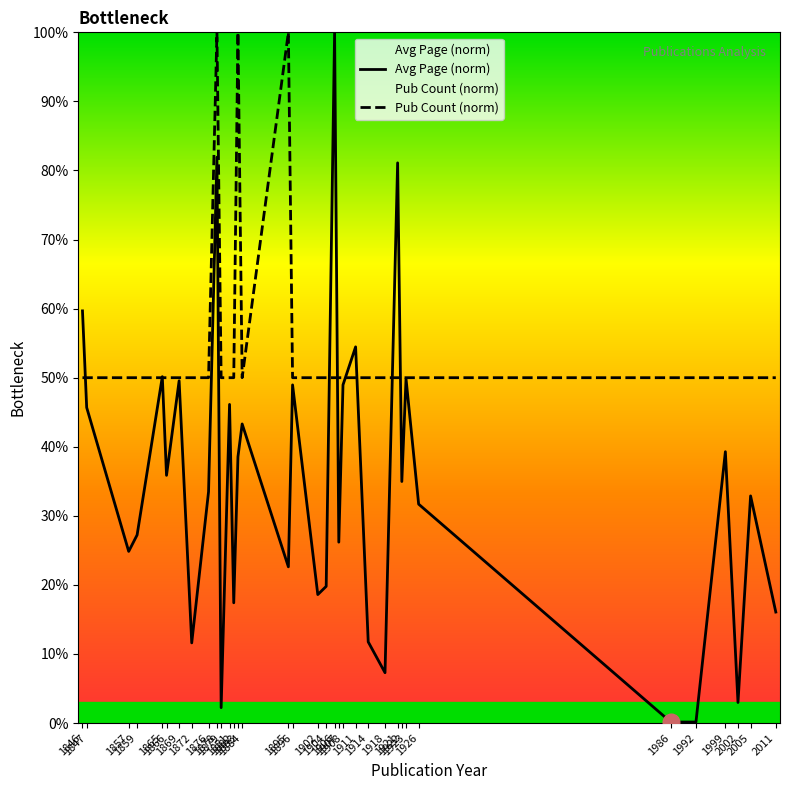

How many intersections are there between Pub Count (norm) and Avg Page (norm)?

9